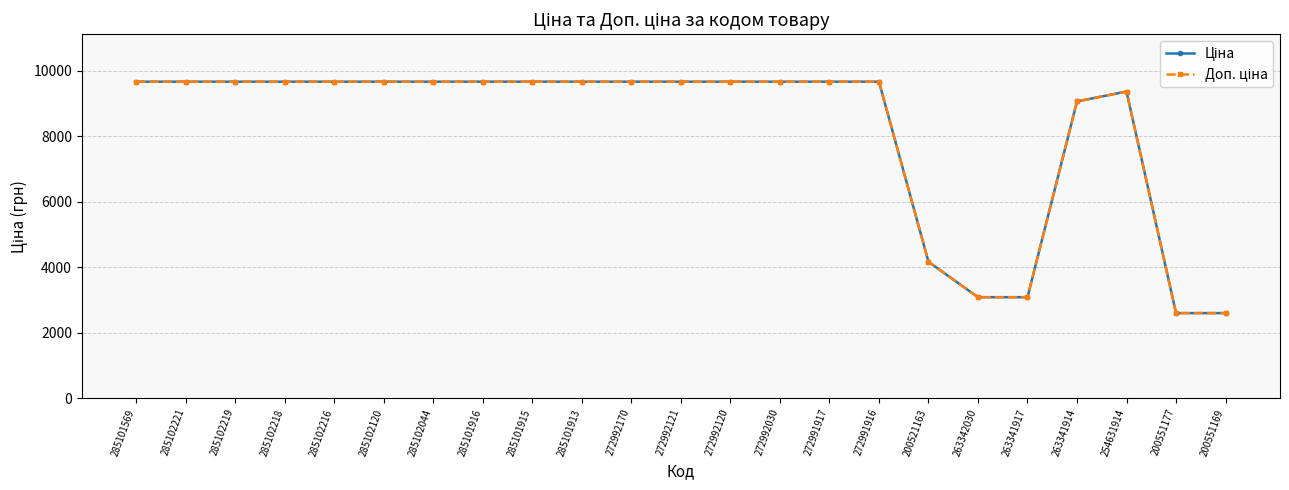

What is the label of the 12th point from the right?

272992121